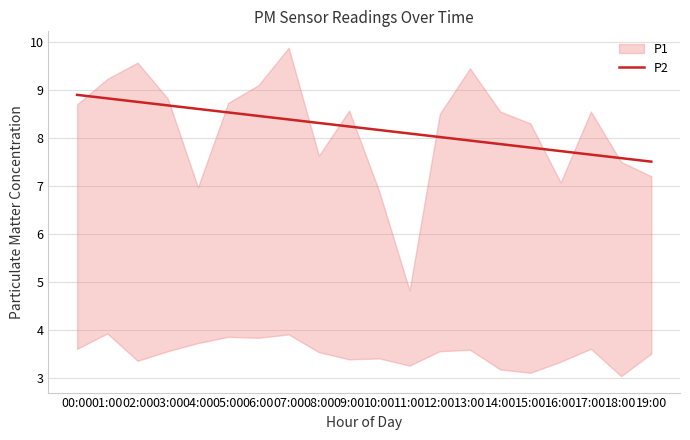

Reading left to right, what are all the values shown in this chart?

00:00=8.9	01:00=8.8	02:00=8.8	03:00=8.7	04:00=8.6	05:00=8.5	06:00=8.5	07:00=8.4	08:00=8.3	09:00=8.2	10:00=8.2	11:00=8.1	12:00=8.0	13:00=7.9	14:00=7.9	15:00=7.8	16:00=7.7	17:00=7.7	18:00=7.6	19:00=7.5